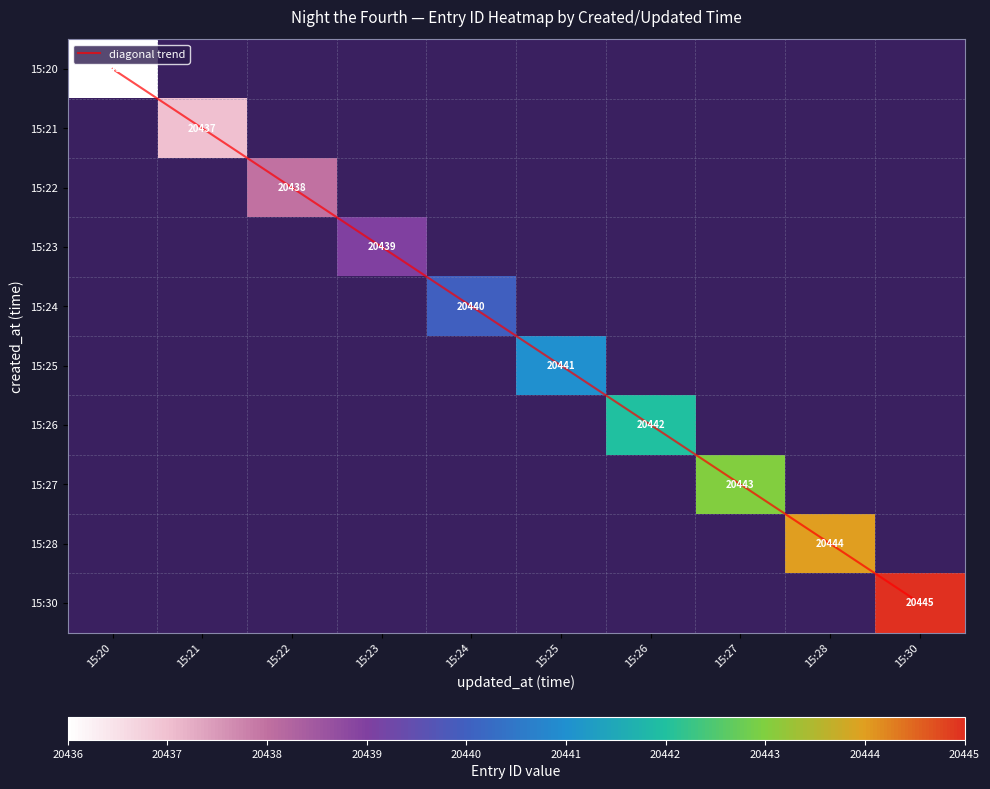

What is the greatest value displayed?

20445.0